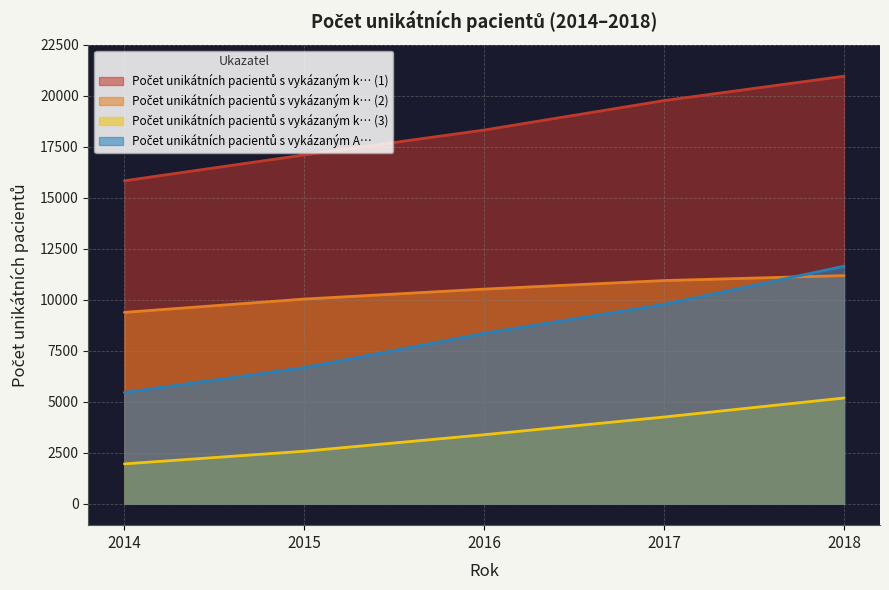

Where is Počet unikátních pacientů s vykázaným A… nearest to the value 8546?

2016